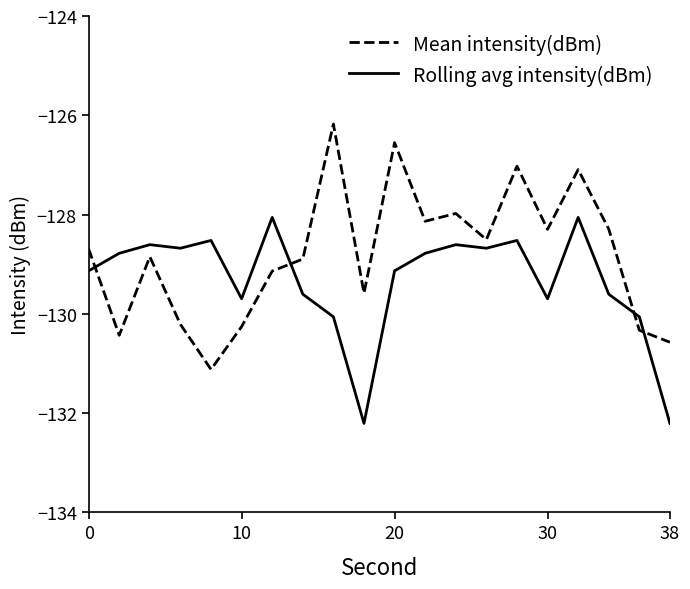

List the series in order of their overall mean, highest first.

Mean intensity(dBm), Rolling avg intensity(dBm)